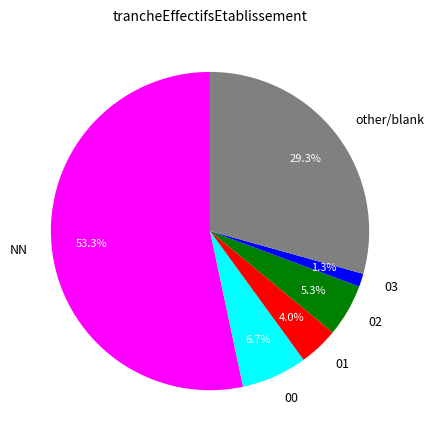

Which slice represents more than half of the pie?

NN